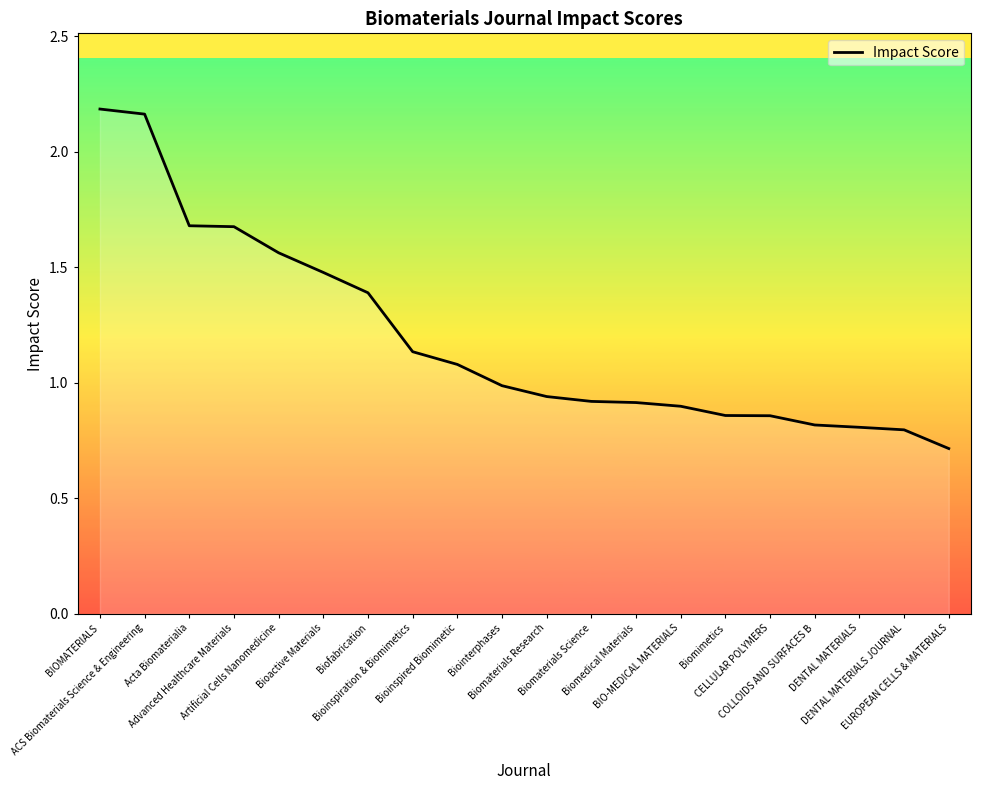

The chart shows a value of 0.9 at Biomaterials Science. True or false?

True